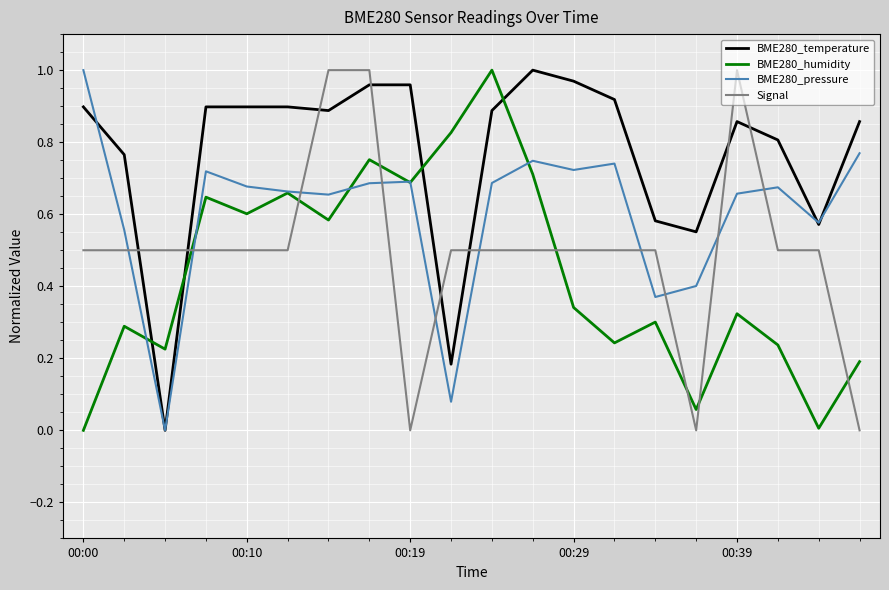

List the series in order of their overall mean, highest first.

BME280_temperature, BME280_pressure, Signal, BME280_humidity